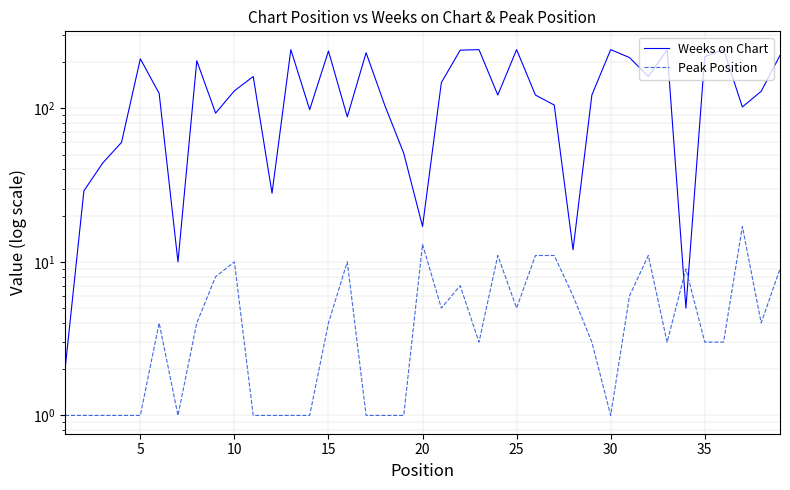

At how many categories does at least one series exceed 73?

29